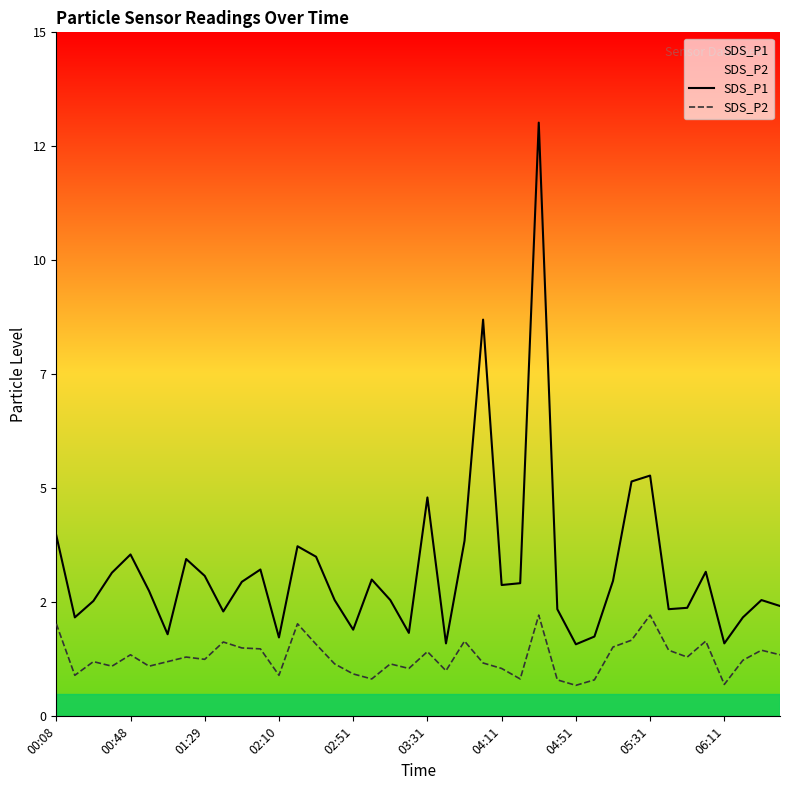

Does the chart have visible grid lines?

No